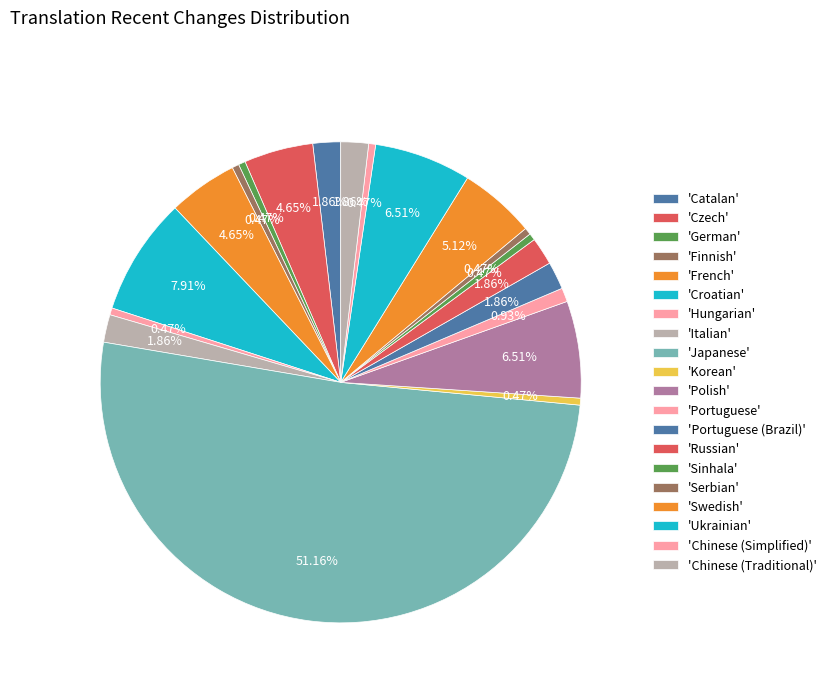

Which slice represents more than half of the pie?

Japanese